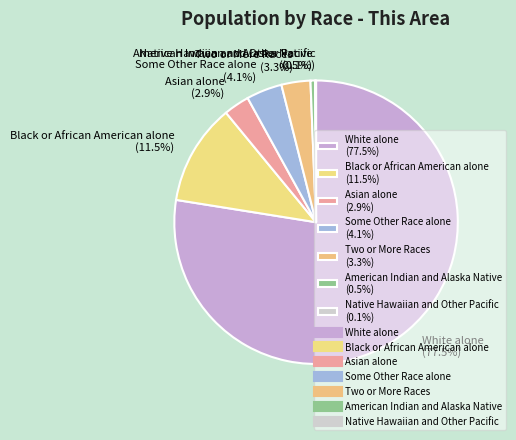

How much of the chart is everything except Two or More Races?

96.7%